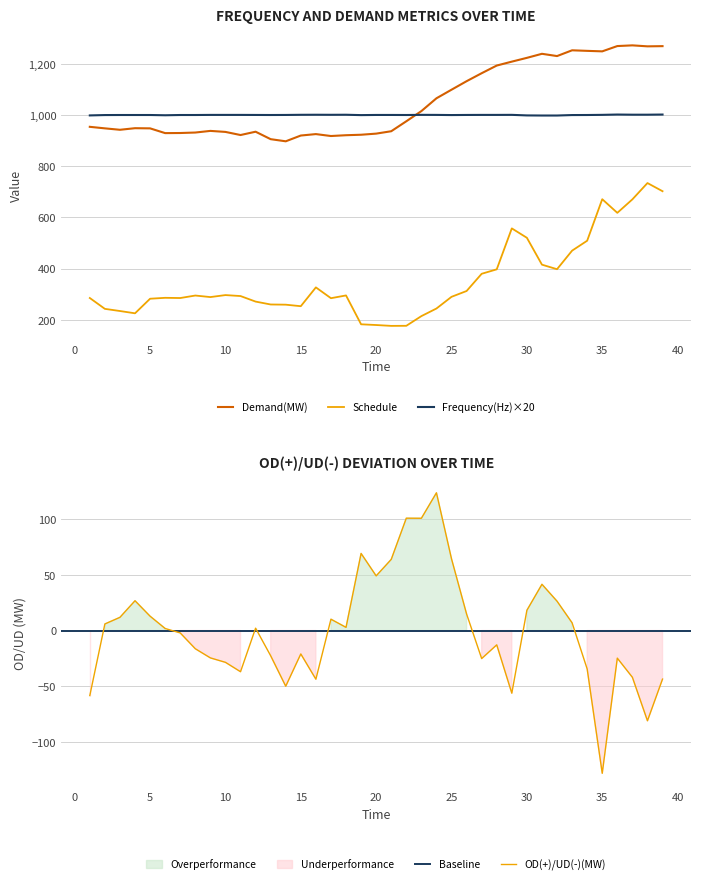

True or false: Frequency(Hz) and Schedule intersect in this chart.

False